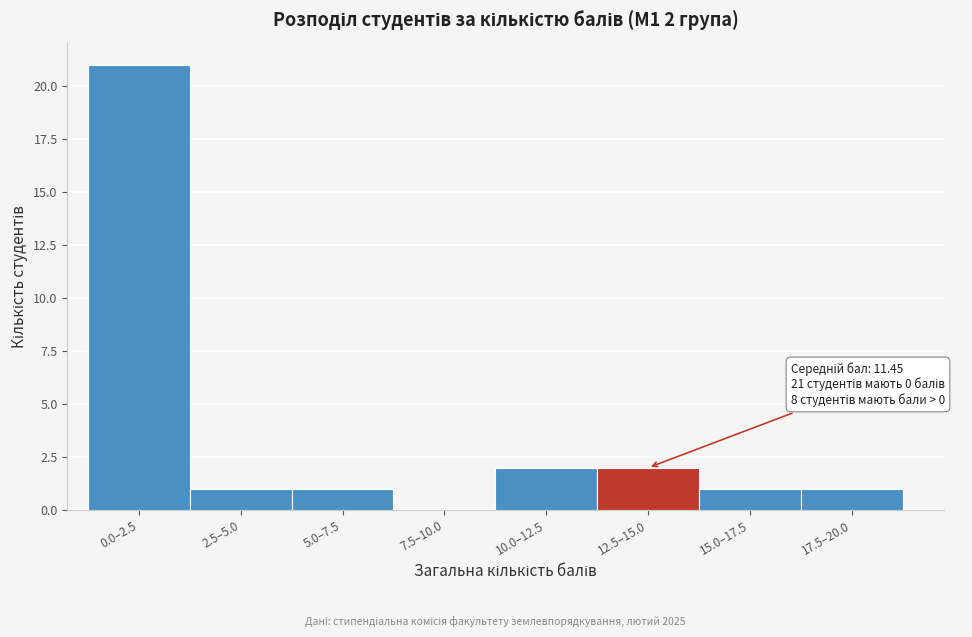

Reading left to right, extract all data points from this chart.

0.0–2.5=21	2.5–5.0=1	5.0–7.5=1	7.5–10.0=0	10.0–12.5=2	12.5–15.0=2	15.0–17.5=1	17.5–20.0=1